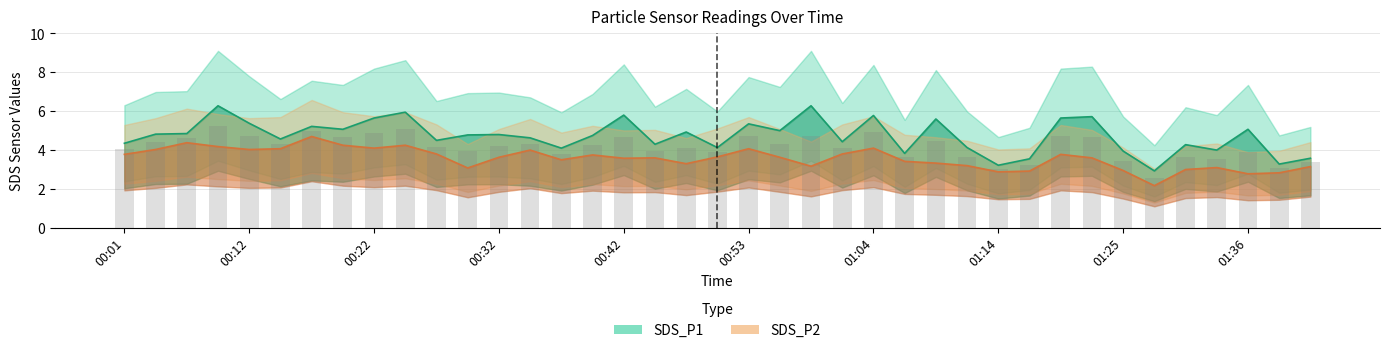

The value of SDS_P1 at 00:10 is 6.3. True or false?

True